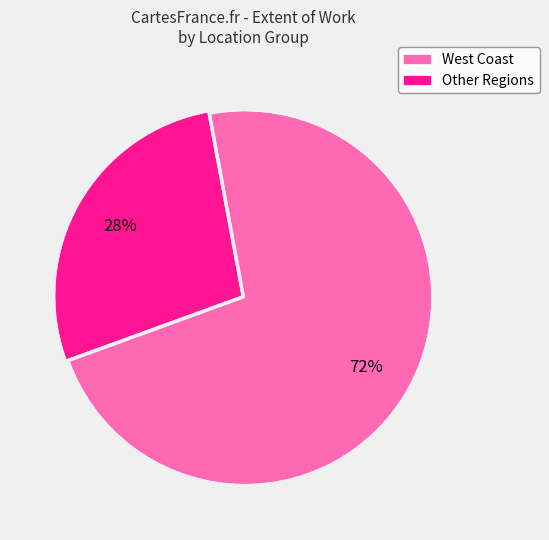

Do West Coast and Other Regions together represent more than half of the pie?

Yes